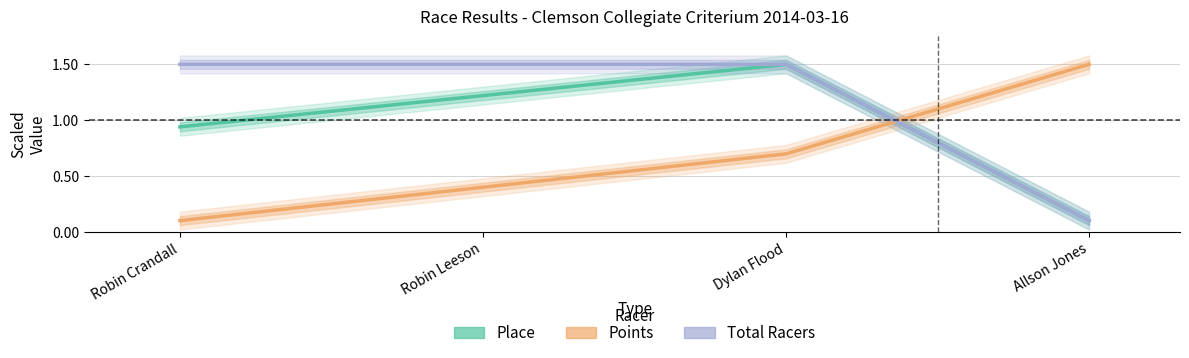

Which series changed the most between Robin Crandall and Allson Jones?

Points